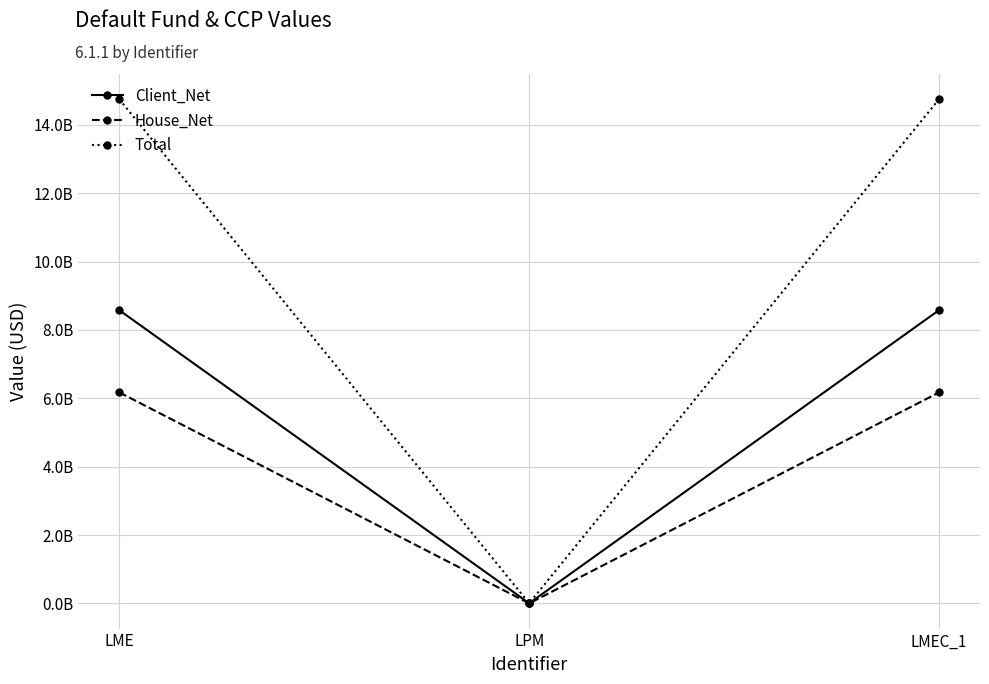

Which series has the largest range (max minus min)?

Total